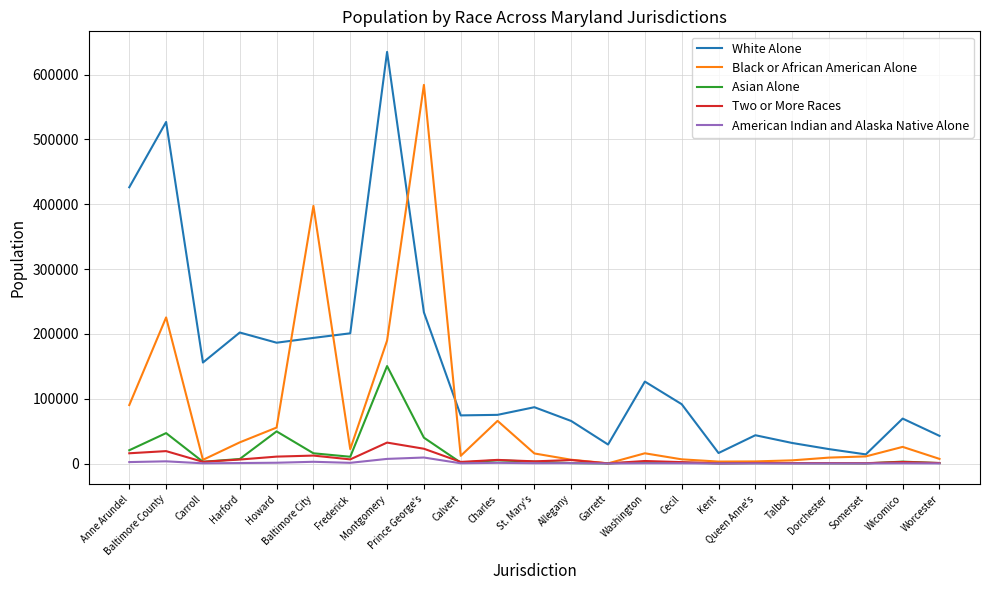

What is the maximum value for American Indian and Alaska Native Alone?

9274